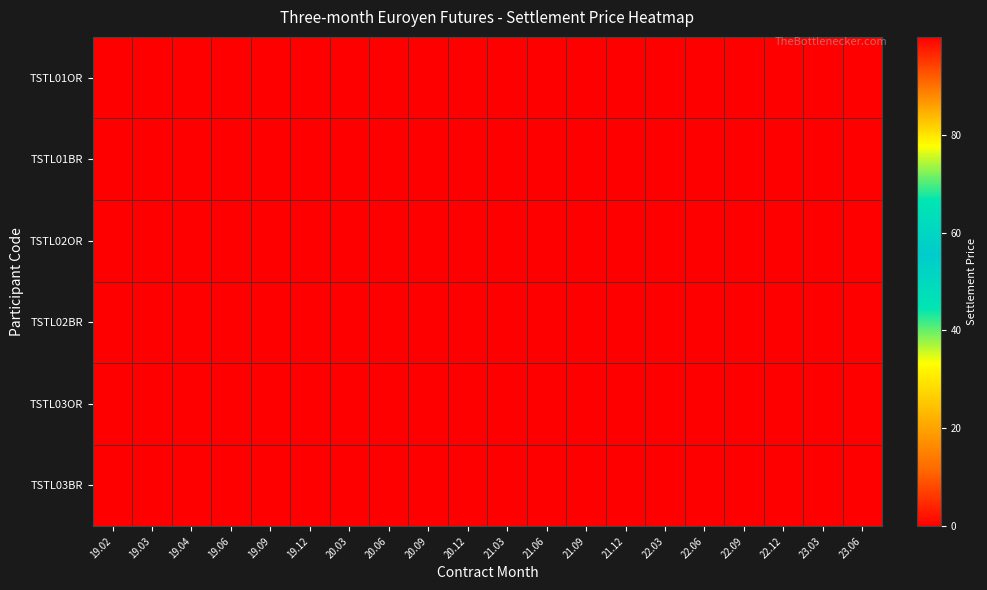

At which category is the sum across all series the highest?

19.02